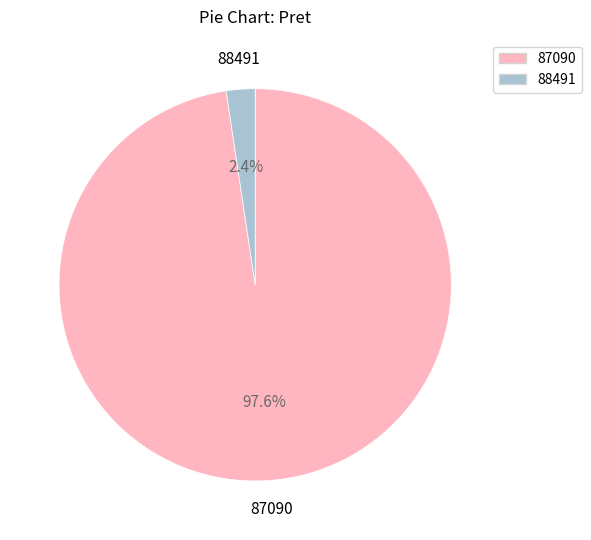

True or false: 88491 accounts for 2% of the total.

True